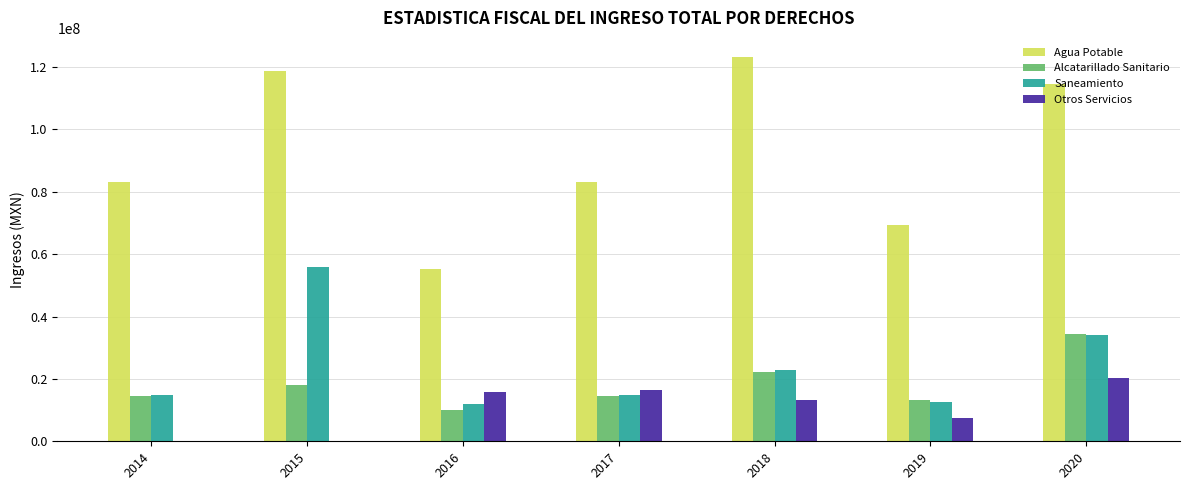

The value of Saneamiento at 2014 is 14693303.6. True or false?

True